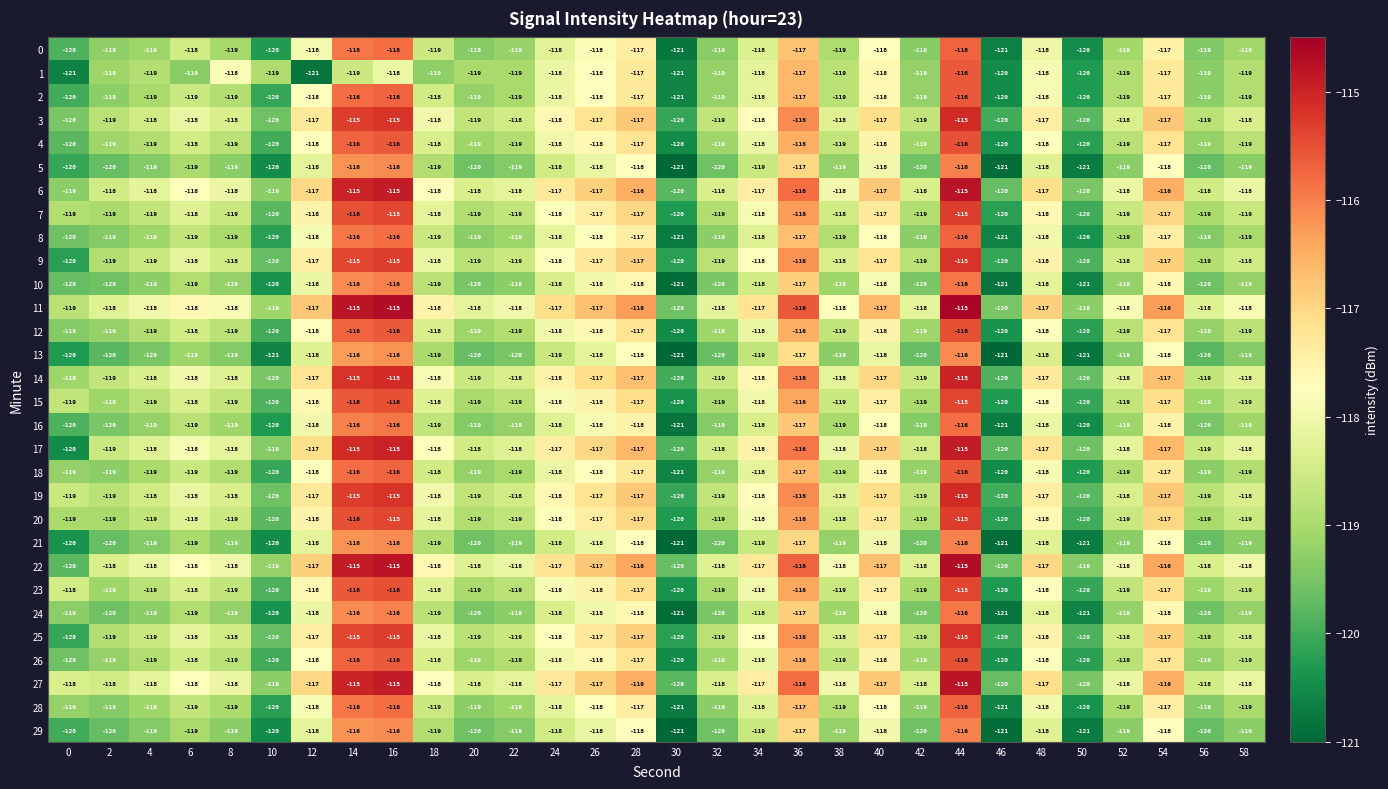

What is the maximum value shown in the chart?

-115